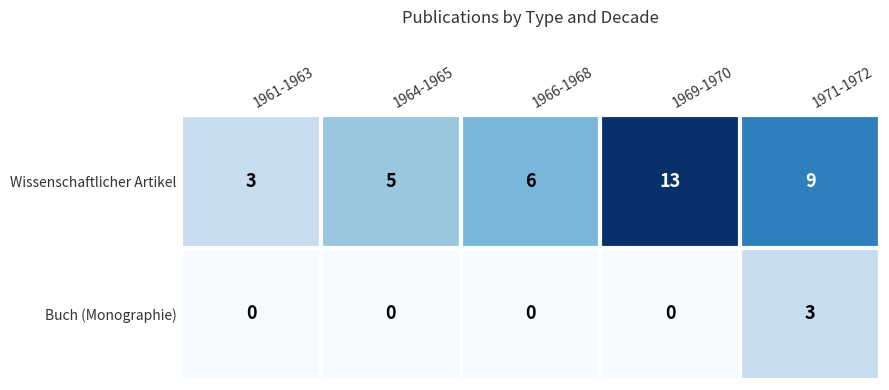

Which series has the largest total across all categories?

Wissenschaftlicher Artikel